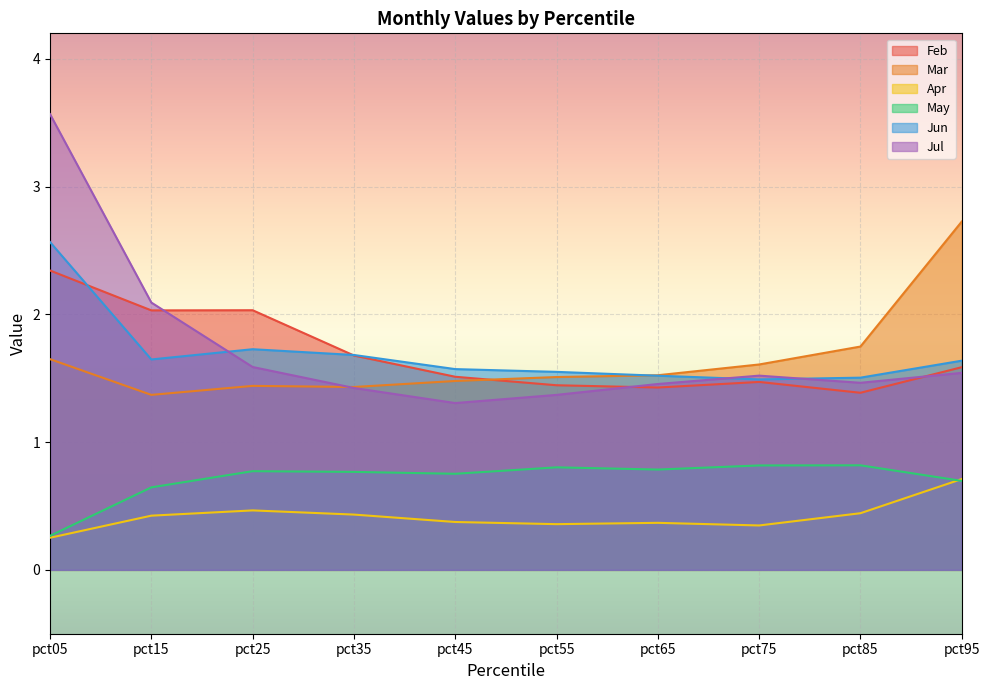

How many series are shown in this chart?

6